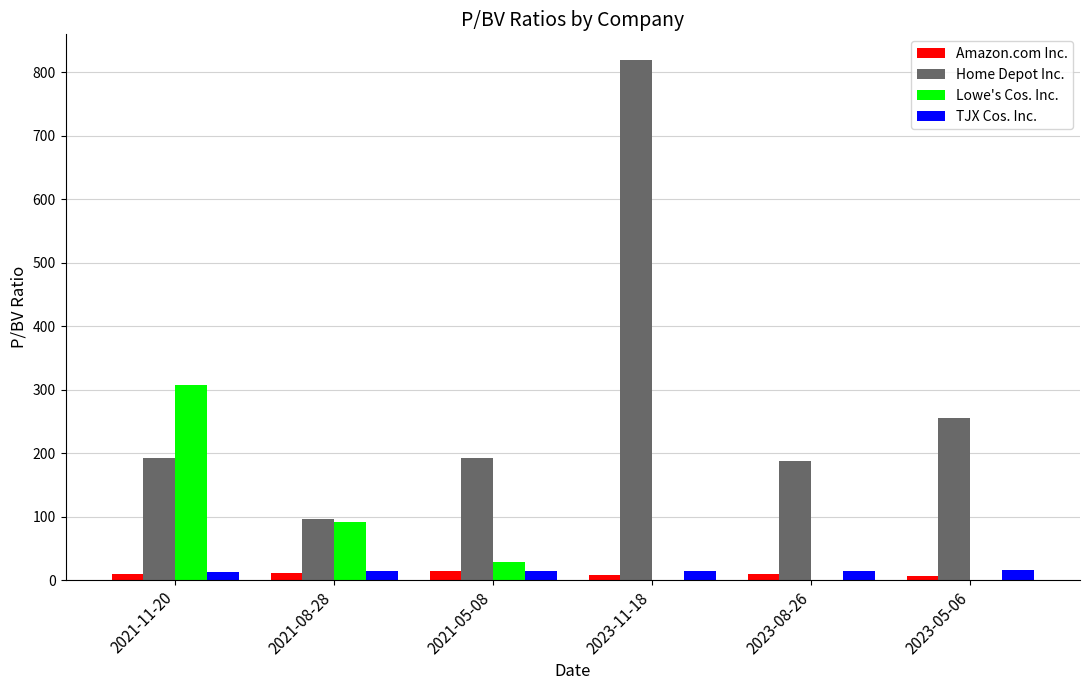

What is the sum of all Amazon.com Inc. values?

59.9